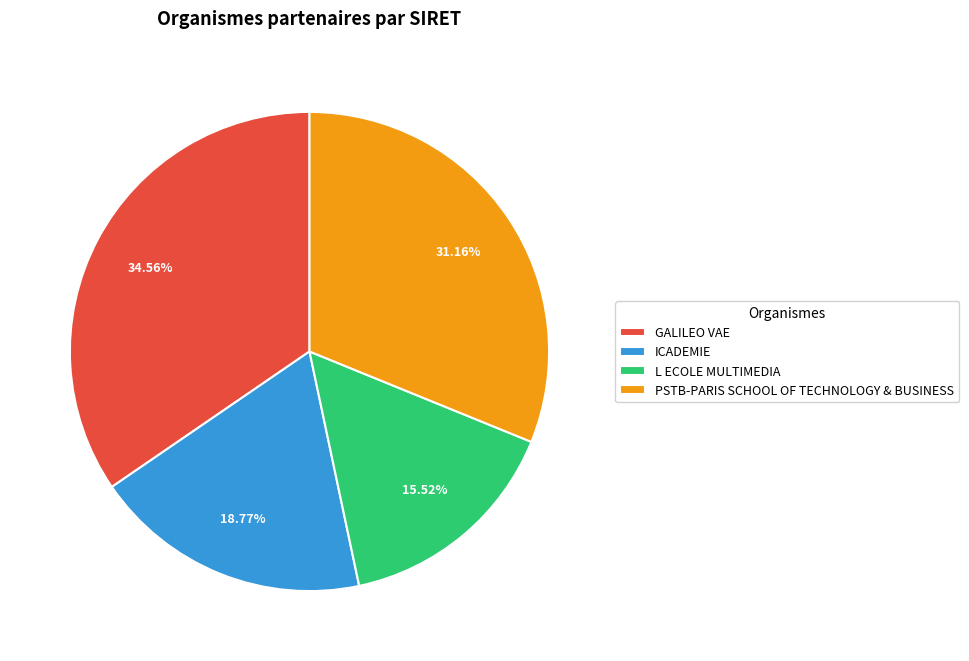

What percentage is the L ECOLE MULTIMEDIA slice, to the nearest percent?

16%